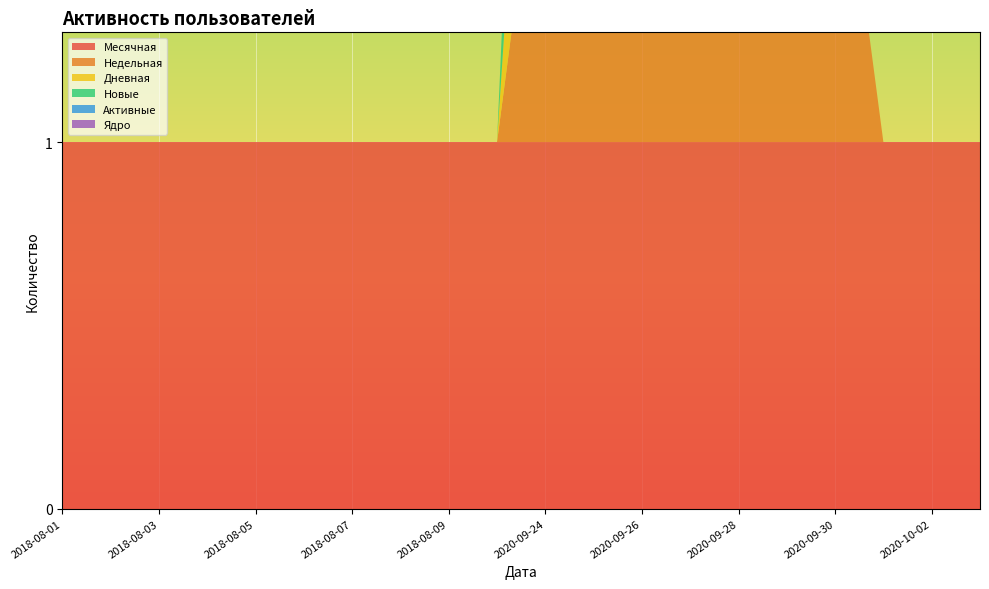

Reading left to right, transcribe all the data shown in this chart.

Месячная: 2018-08-01=1	2018-08-02=1	2018-08-03=1	2018-08-04=1	2018-08-05=1	2018-08-06=1	2018-08-07=1	2018-08-08=1	2018-08-09=1	2018-08-10=1	2020-09-24=1	2020-09-25=1	2020-09-26=1	2020-09-27=1	2020-09-28=1	2020-09-29=1	2020-09-30=1	2020-10-01=1	2020-10-02=1	2020-10-03=1
Недельная: 2018-08-01=0	2018-08-02=0	2018-08-03=0	2018-08-04=0	2018-08-05=0	2018-08-06=0	2018-08-07=0	2018-08-08=0	2018-08-09=0	2018-08-10=0	2020-09-24=1	2020-09-25=1	2020-09-26=1	2020-09-27=1	2020-09-28=1	2020-09-29=1	2020-09-30=1	2020-10-01=0	2020-10-02=0	2020-10-03=0
Дневная: 2018-08-01=0	2018-08-02=0	2018-08-03=0	2018-08-04=0	2018-08-05=0	2018-08-06=0	2018-08-07=0	2018-08-08=0	2018-08-09=0	2018-08-10=0	2020-09-24=1	2020-09-25=0	2020-09-26=0	2020-09-27=0	2020-09-28=0	2020-09-29=0	2020-09-30=0	2020-10-01=0	2020-10-02=0	2020-10-03=0
Новые: 2018-08-01=0	2018-08-02=0	2018-08-03=0	2018-08-04=0	2018-08-05=0	2018-08-06=0	2018-08-07=0	2018-08-08=0	2018-08-09=0	2018-08-10=0	2020-09-24=1	2020-09-25=0	2020-09-26=0	2020-09-27=0	2020-09-28=0	2020-09-29=0	2020-09-30=0	2020-10-01=0	2020-10-02=0	2020-10-03=0
Активные: 2018-08-01=0	2018-08-02=0	2018-08-03=0	2018-08-04=0	2018-08-05=0	2018-08-06=0	2018-08-07=0	2018-08-08=0	2018-08-09=0	2018-08-10=0	2020-09-24=0	2020-09-25=0	2020-09-26=0	2020-09-27=0	2020-09-28=0	2020-09-29=0	2020-09-30=0	2020-10-01=0	2020-10-02=0	2020-10-03=0
Ядро: 2018-08-01=0	2018-08-02=0	2018-08-03=0	2018-08-04=0	2018-08-05=0	2018-08-06=0	2018-08-07=0	2018-08-08=0	2018-08-09=0	2018-08-10=0	2020-09-24=0	2020-09-25=0	2020-09-26=0	2020-09-27=0	2020-09-28=0	2020-09-29=0	2020-09-30=0	2020-10-01=0	2020-10-02=0	2020-10-03=0